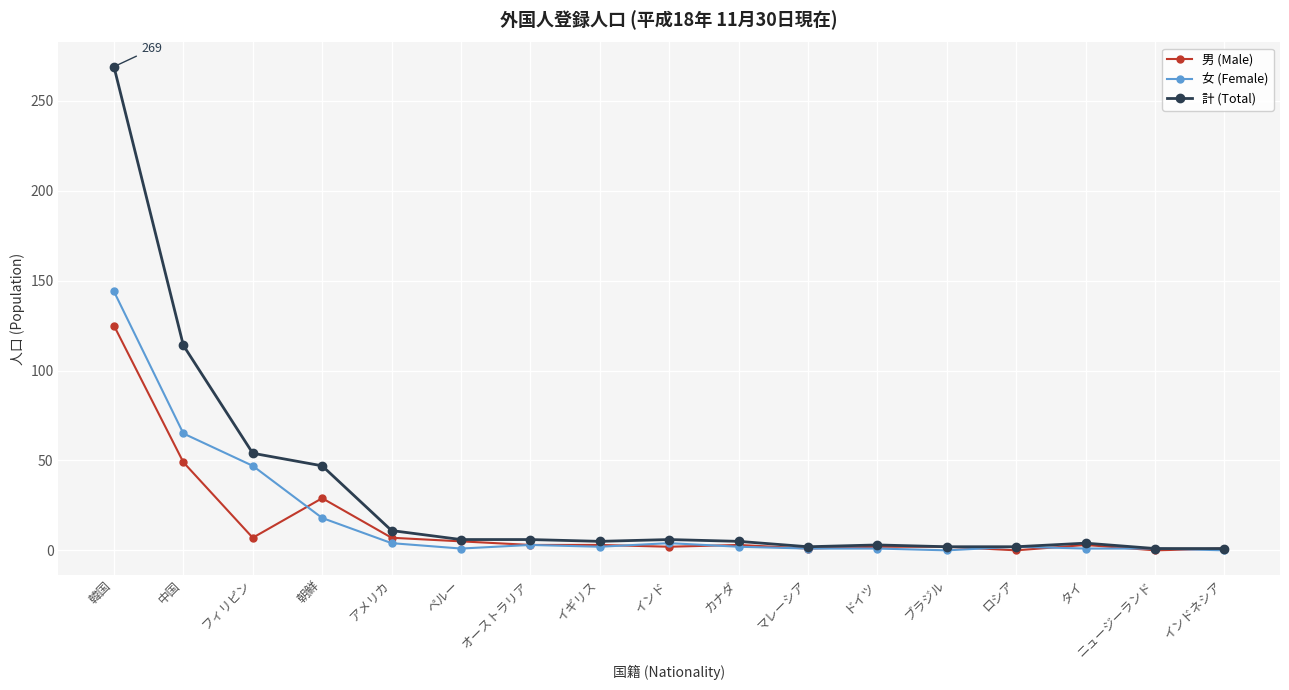

What is the lowest value of the 計 (Total) series?

1